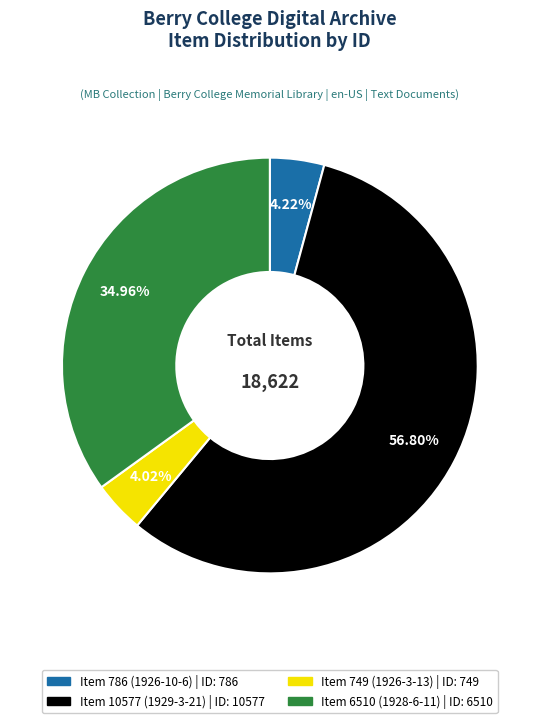

What percentage is NOT represented by Item 786 (1926-10-6)?

95.8%